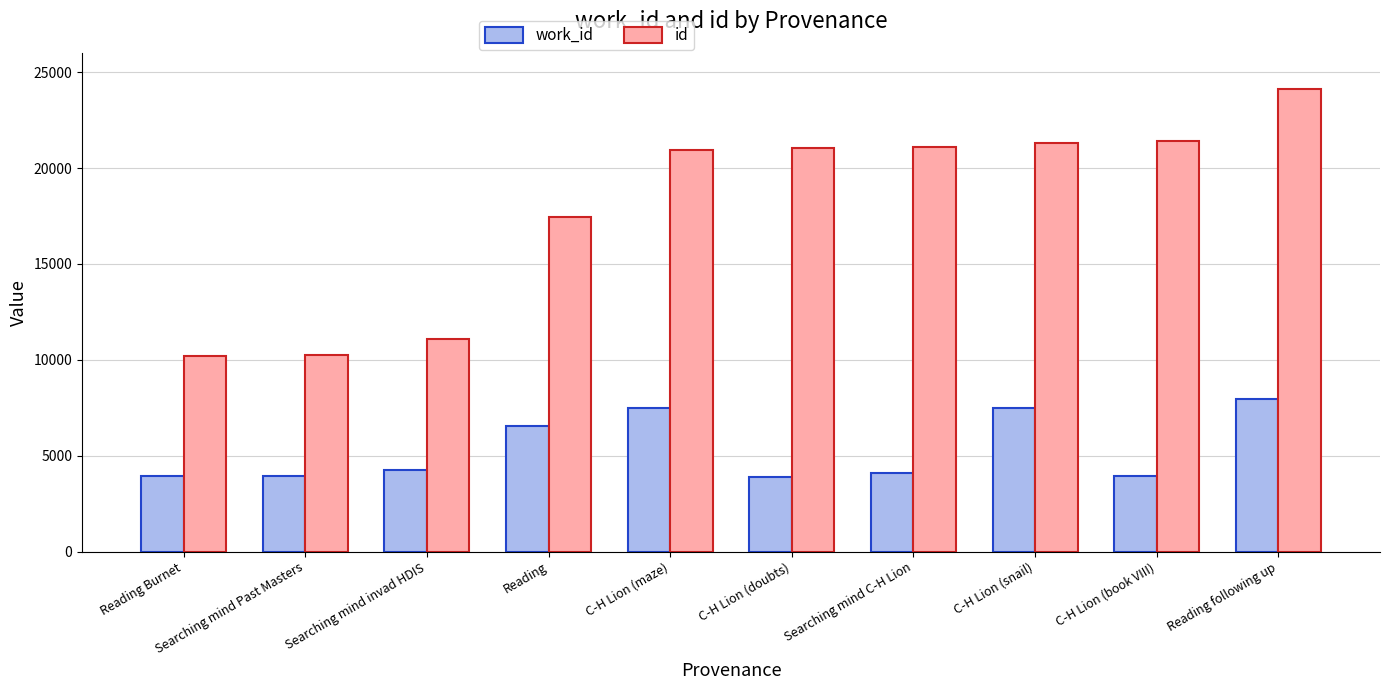

Between Reading Burnet and Searching mind invad HDIS, which series saw the biggest shift?

id